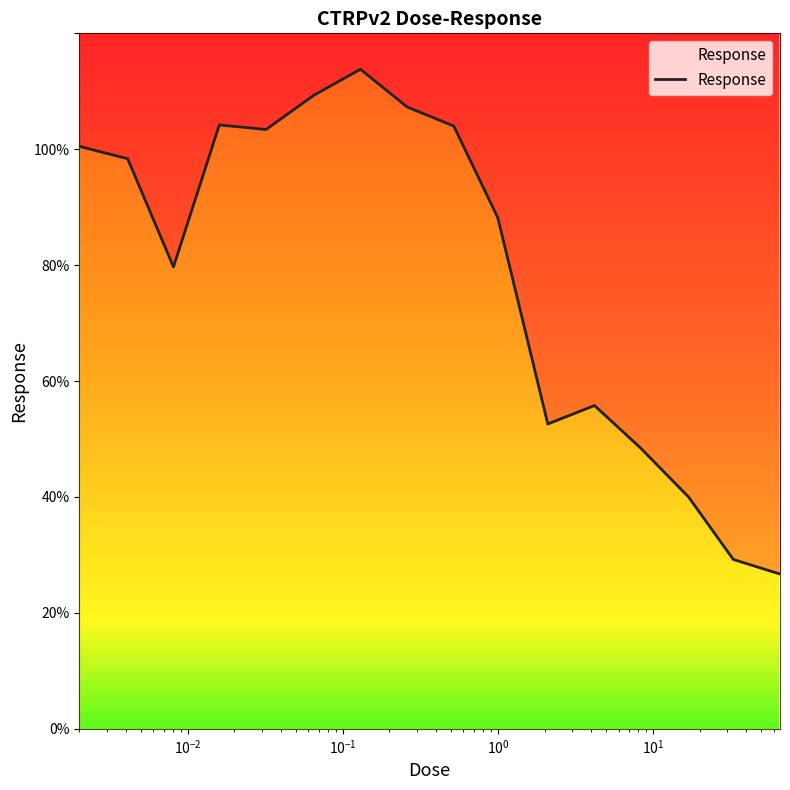

Reading left to right, what are all the values shown in this chart?

100.5	98.4	79.7	104.2	103.4	109.3	113.8	107.3	104.0	88.2	52.6	55.8	48.5	40.0	29.2	26.7